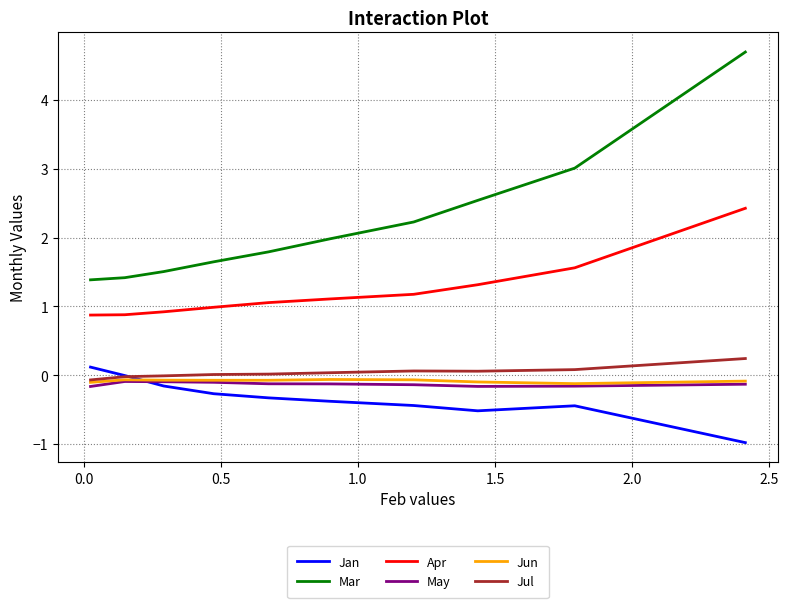

Which series has the largest range (max minus min)?

Mar